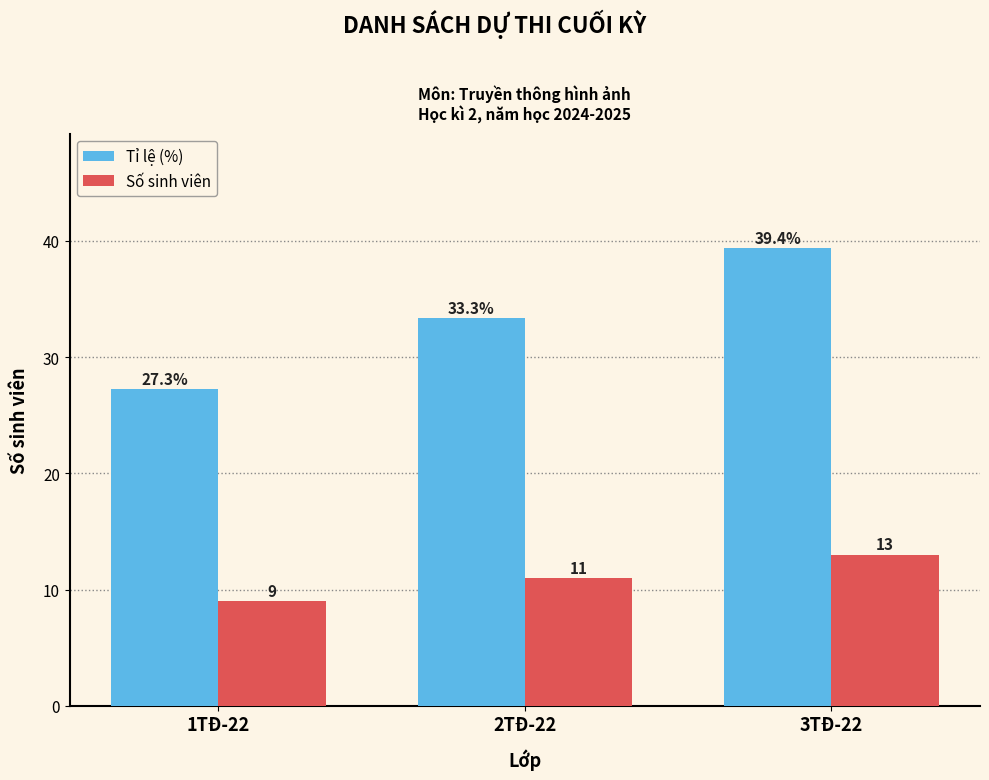

How many Số sinh viên values are between 9 and 13?

3